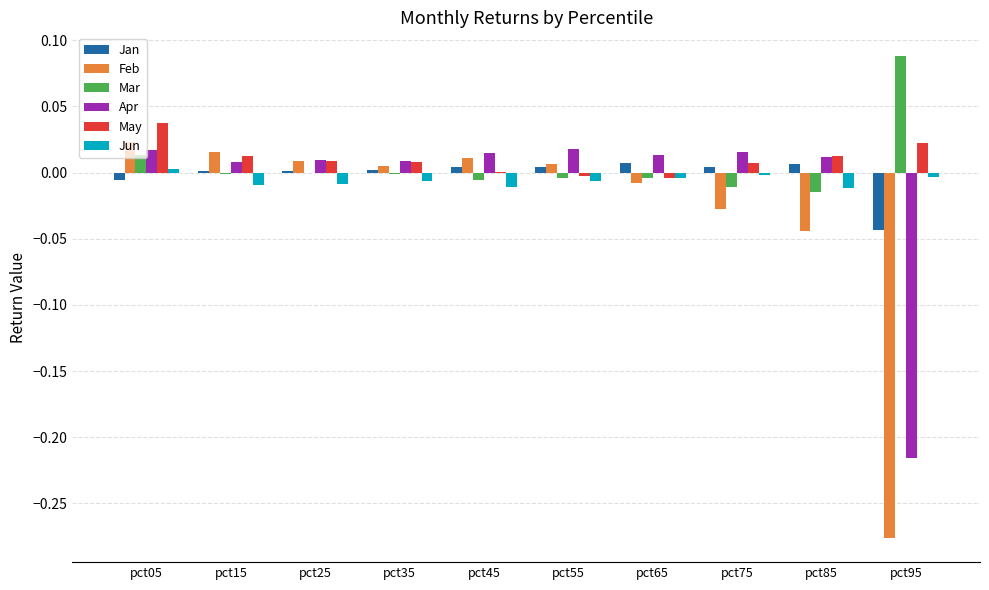

True or false: Jun has a value of -0.0 at pct55.

True